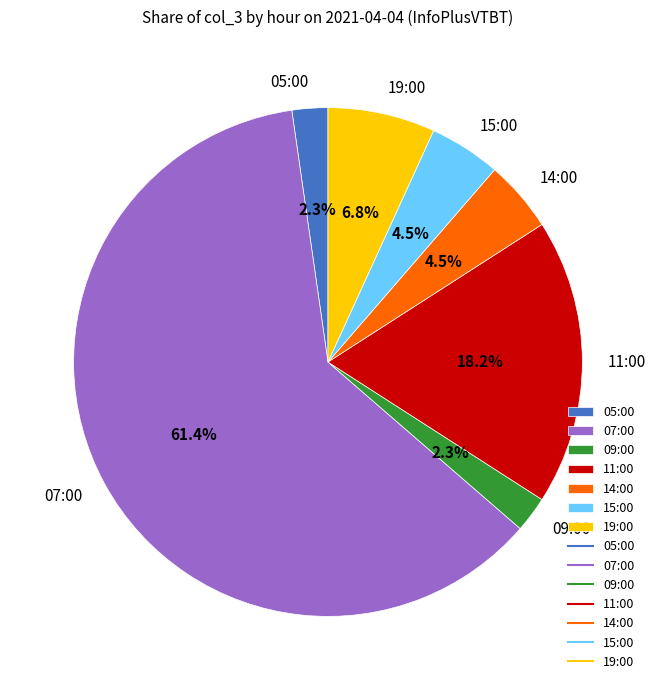

Which slice is the largest?

07:00